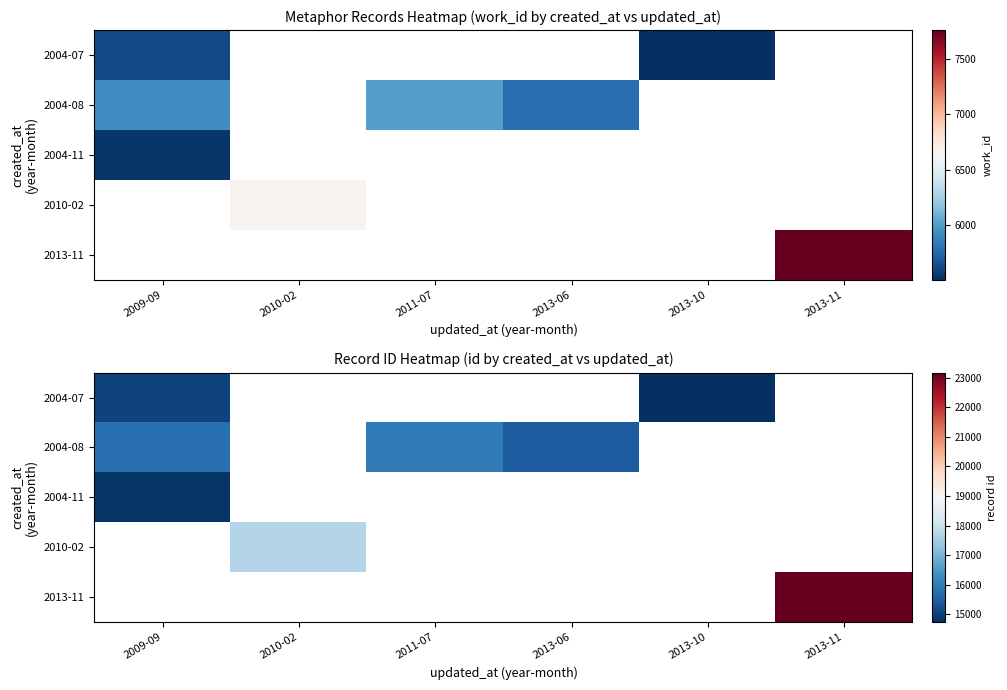

What is the maximum value for 2004-08?

15973.0